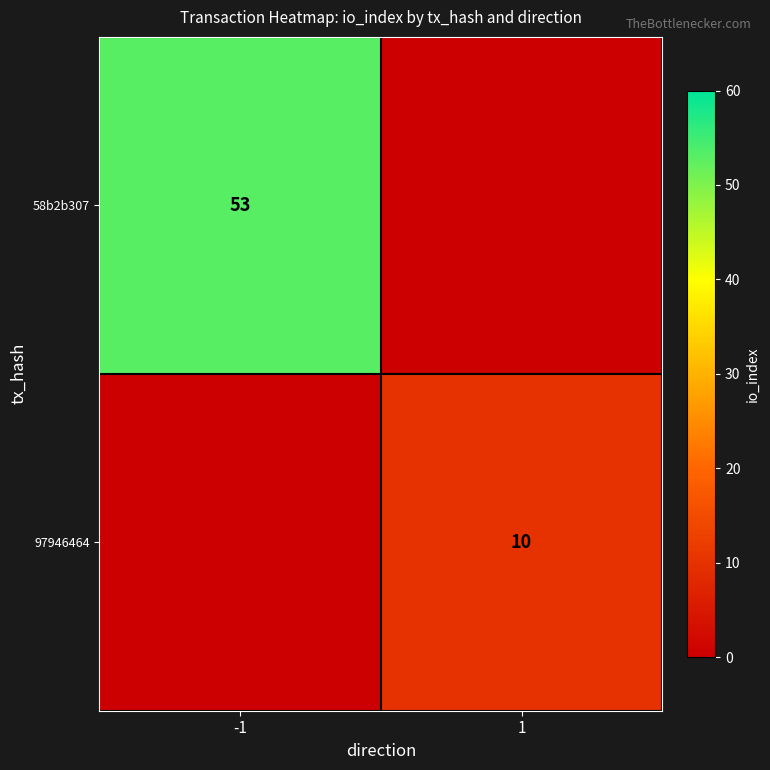

Is the value of 97946464 at 1 greater than the value of 58b2b307 at -1?

No